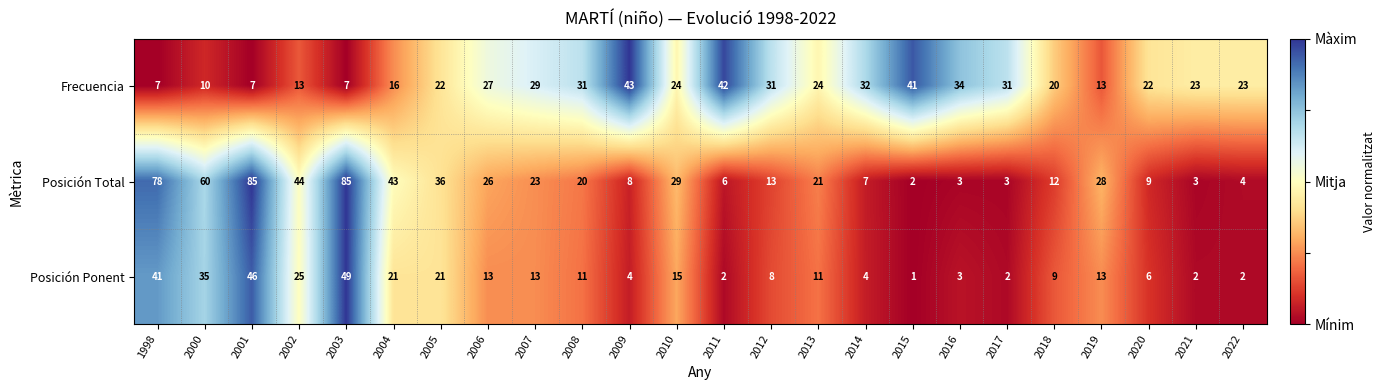

Which category has the lowest value across all series?

2015